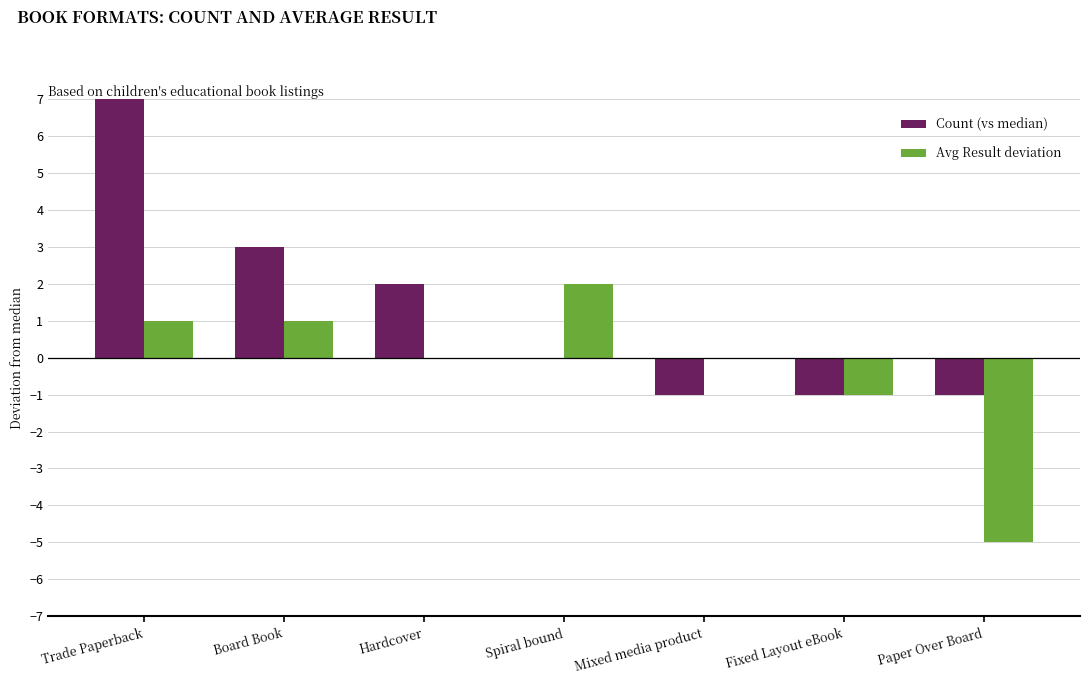

Reading right to left, list all the values displayed in this chart.

Count (vs median): -1	-1	-1	0	2	3	7
Avg Result deviation: -5	-1	0	2	0	1	1